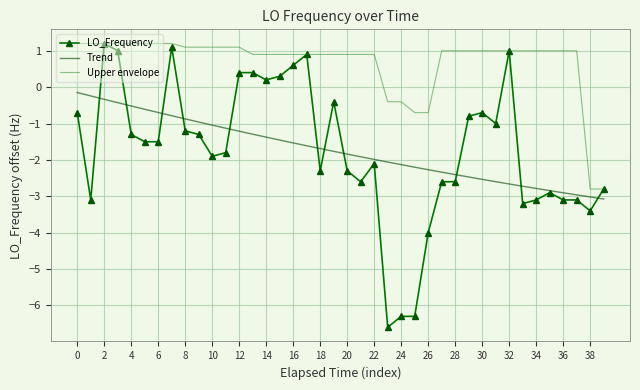

What is the sum of all values?

-69.4